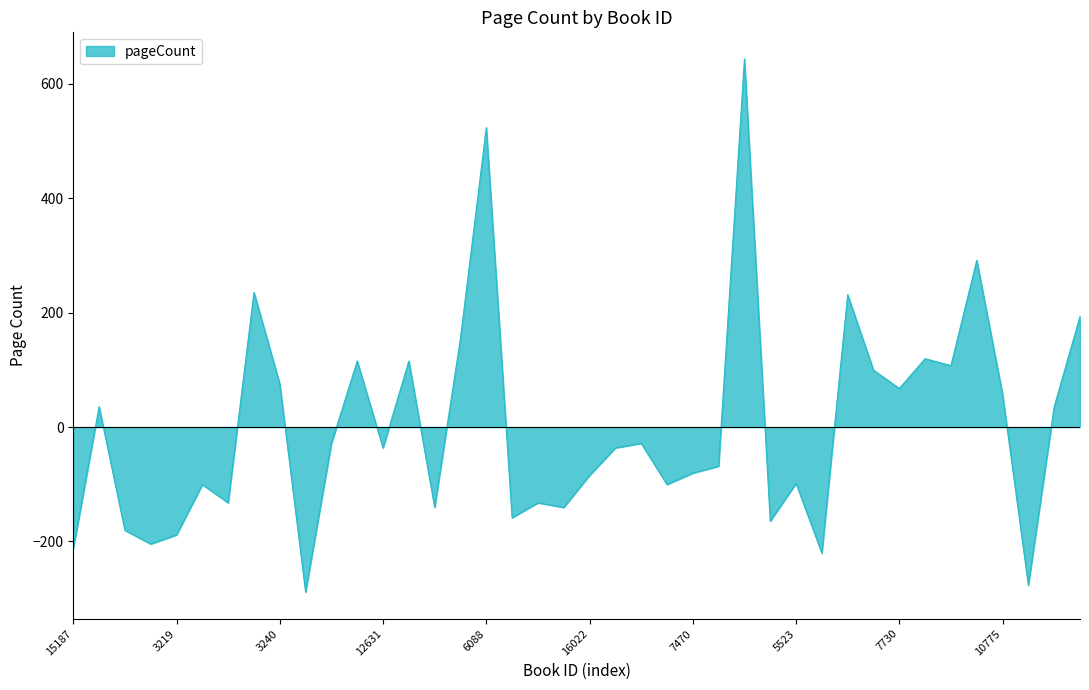

True or false: the data has more than 0 interior local peaks.

True